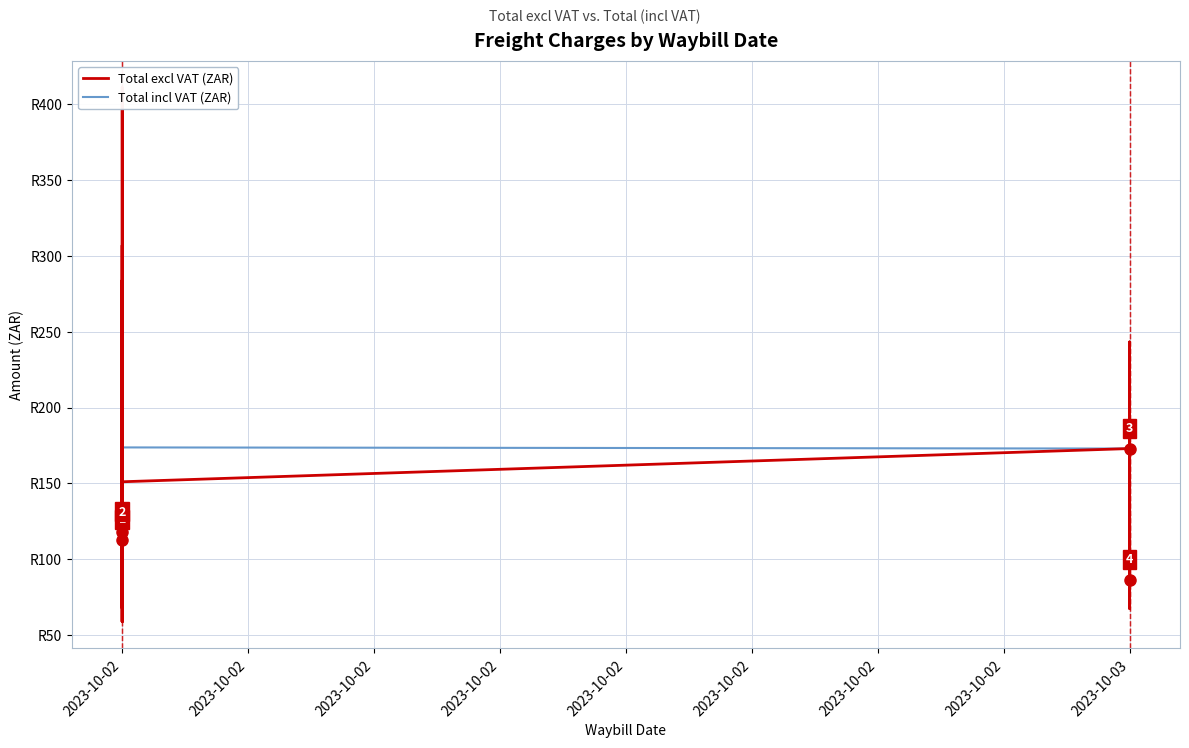

List the series in order of their peak value, lowest first.

Total excl VAT (ZAR), Total incl VAT (ZAR)